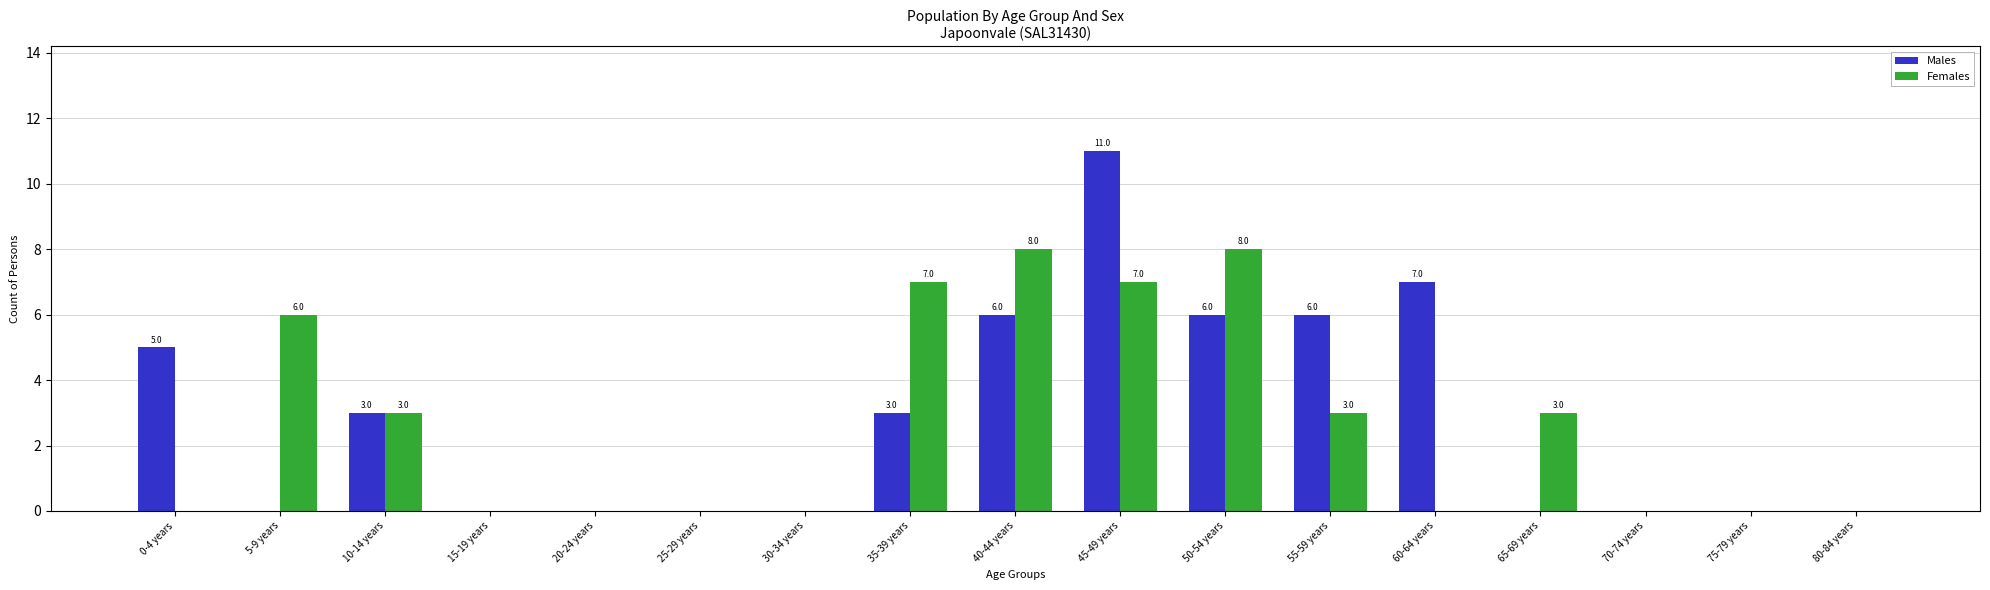

What is the greatest value displayed?

11